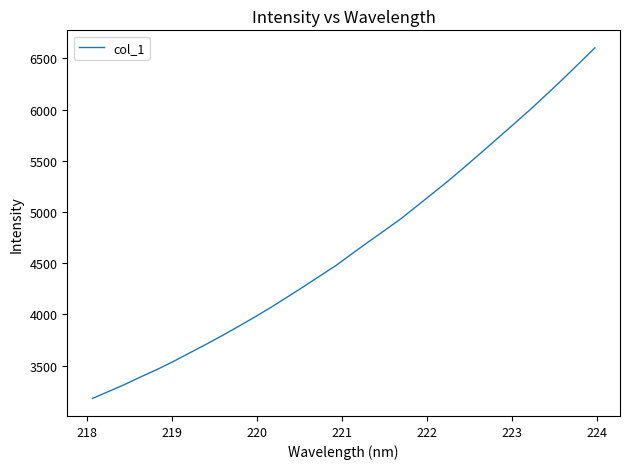

What is the difference between the maximum and minimum values?

3422.6